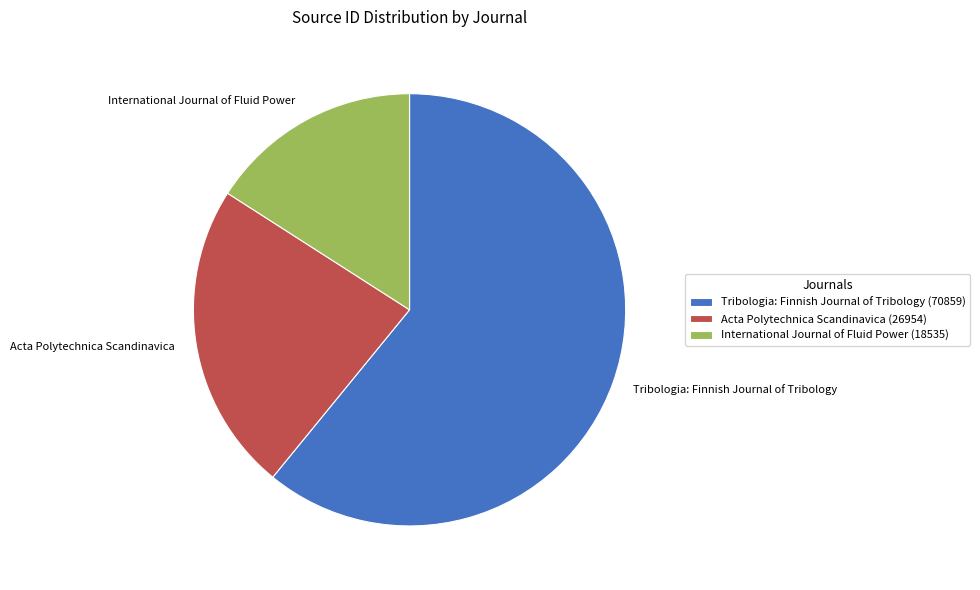

How many slices are in this pie chart?

3